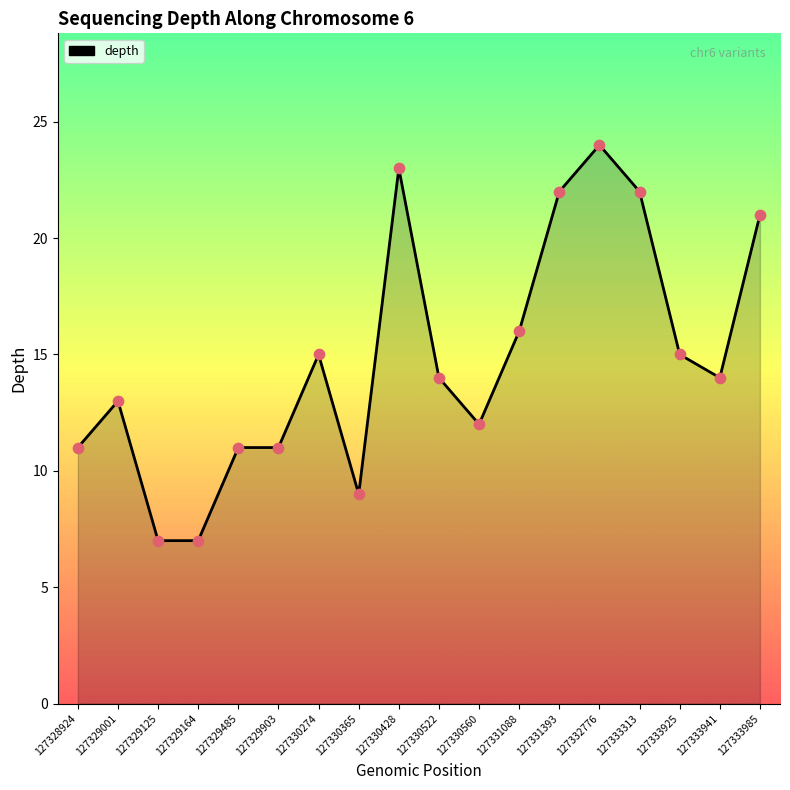

Approximately how many times larger is the value at 127330428 compared to 127333941?

1.6